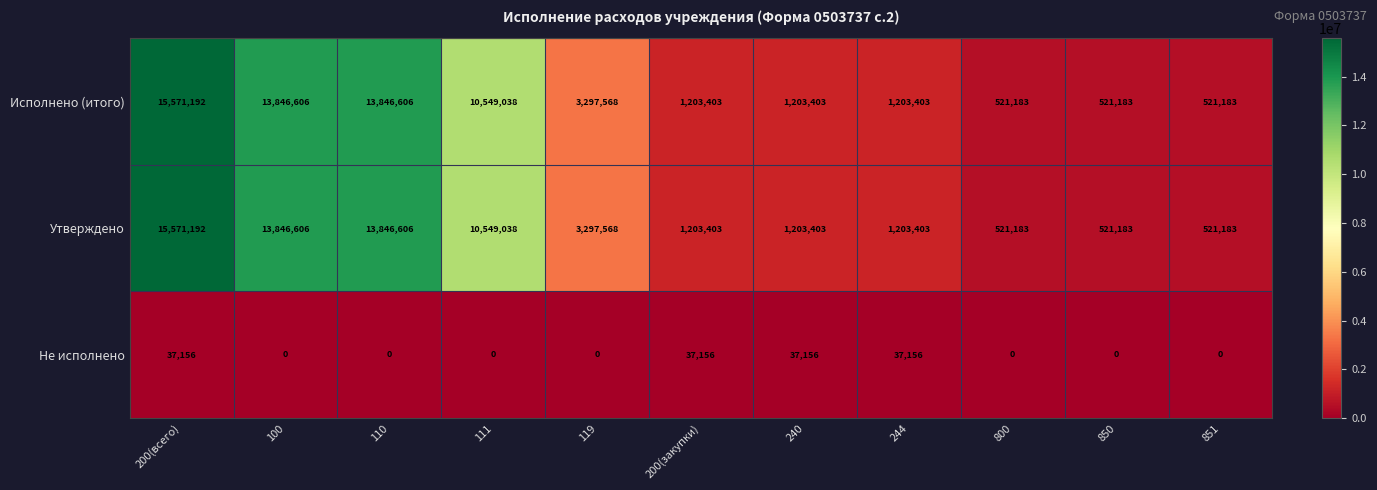

How many data points does each series have?

11